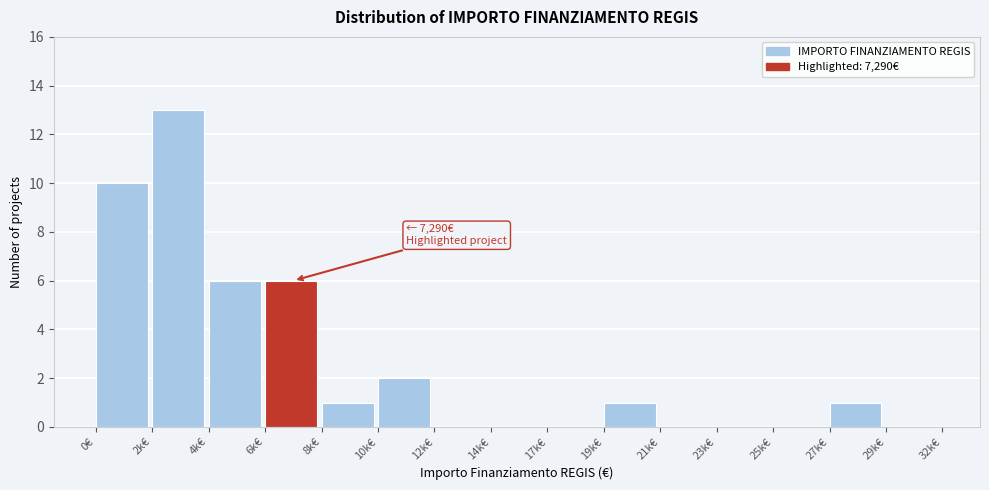

Reading right to left, list all the values displayed in this chart.

29k€=0	27k€=1	25k€=0	23k€=0	21k€=0	19k€=1	17k€=0	14k€=0	12k€=0	10k€=2	8k€=1	6k€=6	4k€=6	2k€=13	0€=10